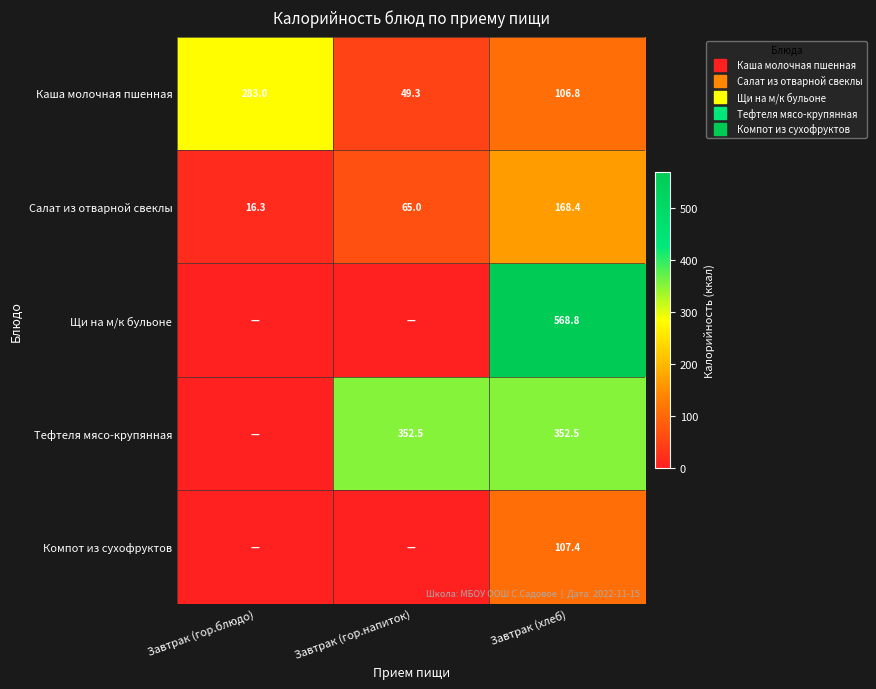

At how many categories does at least one series exceed 32?

3